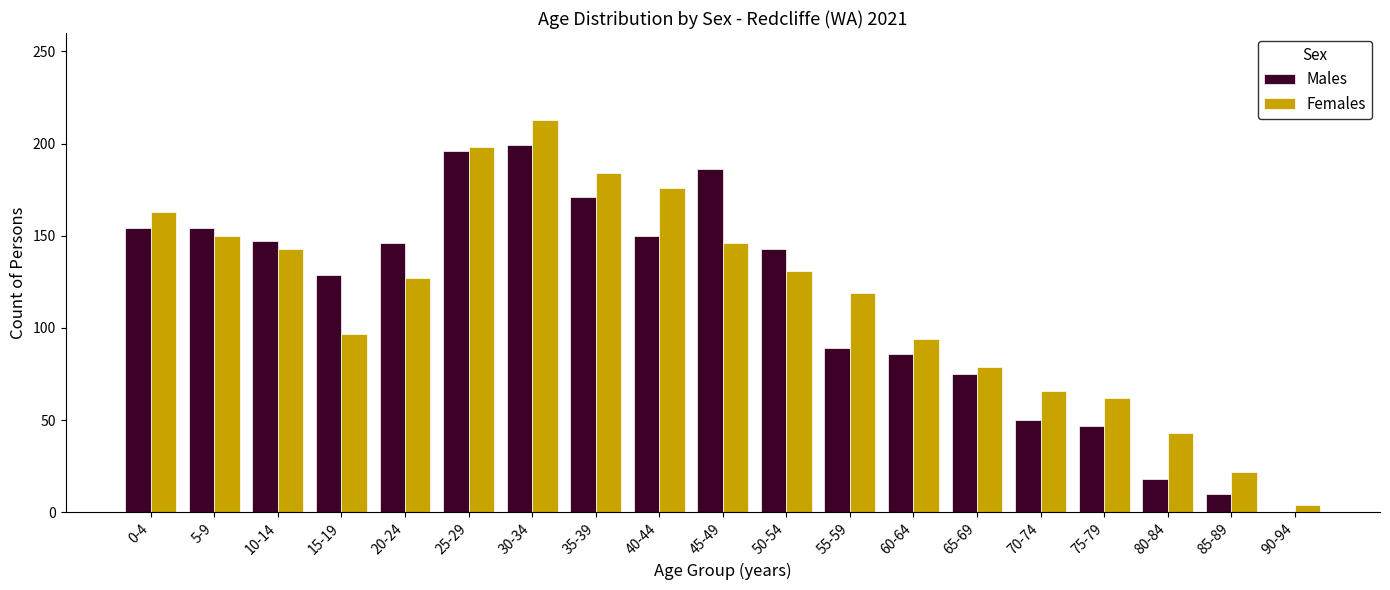

What value does the Females series have at 0-4, to the nearest 50?

150